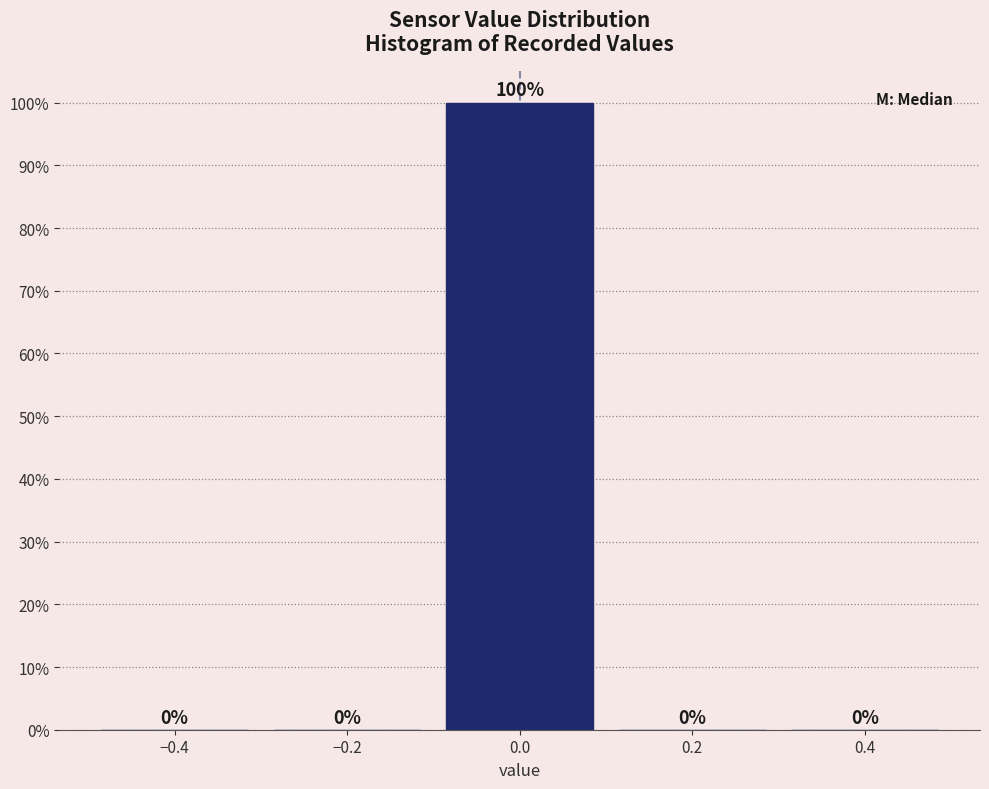

What is the height of the bar covering -0.1 to 0.1 on the x-axis?

100